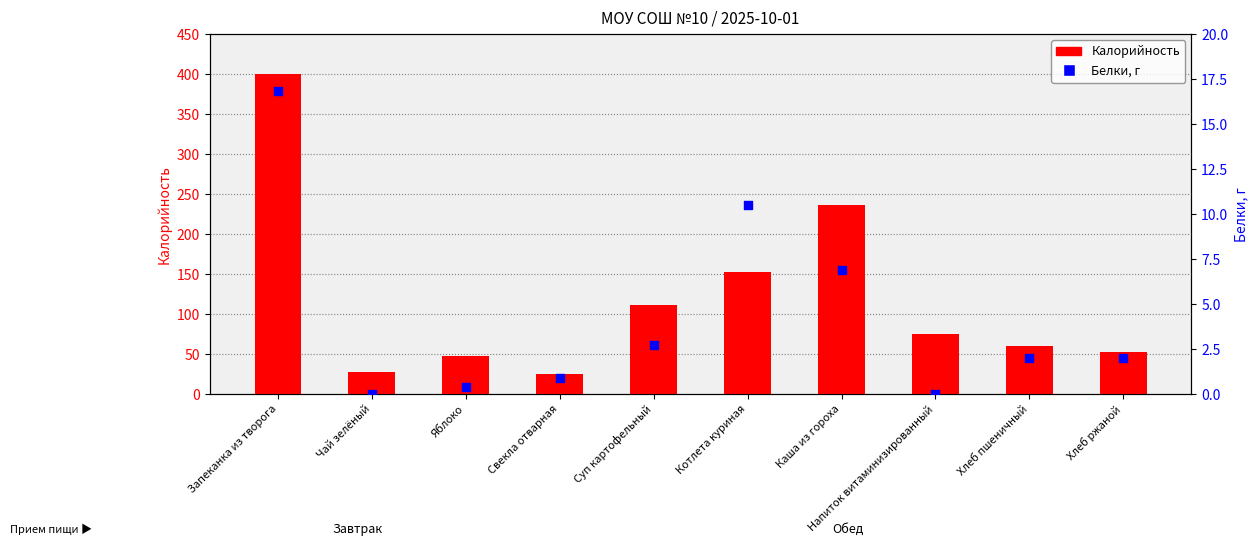

Which series has the largest total across all categories?

Калорийность